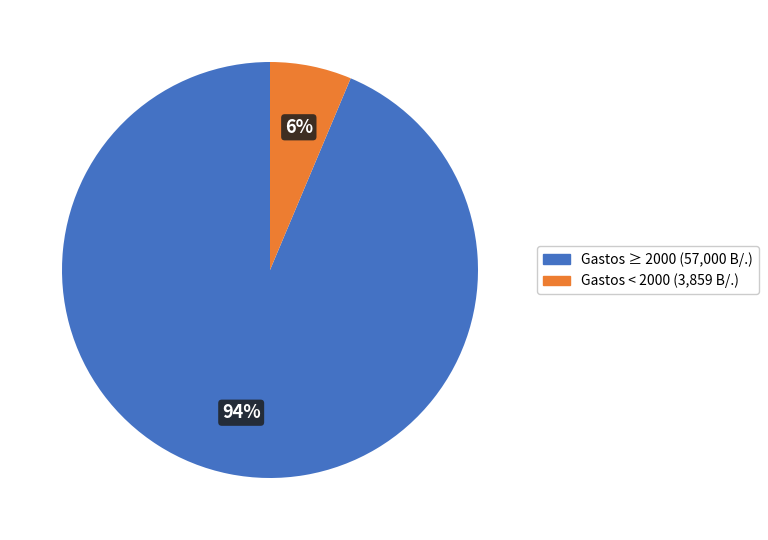

Does any single category account for the majority?

Yes